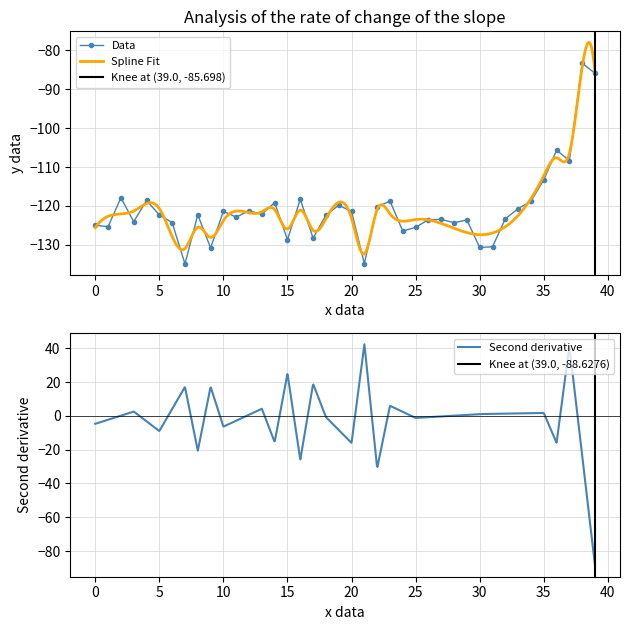

Count the number of categories in the chart.

40